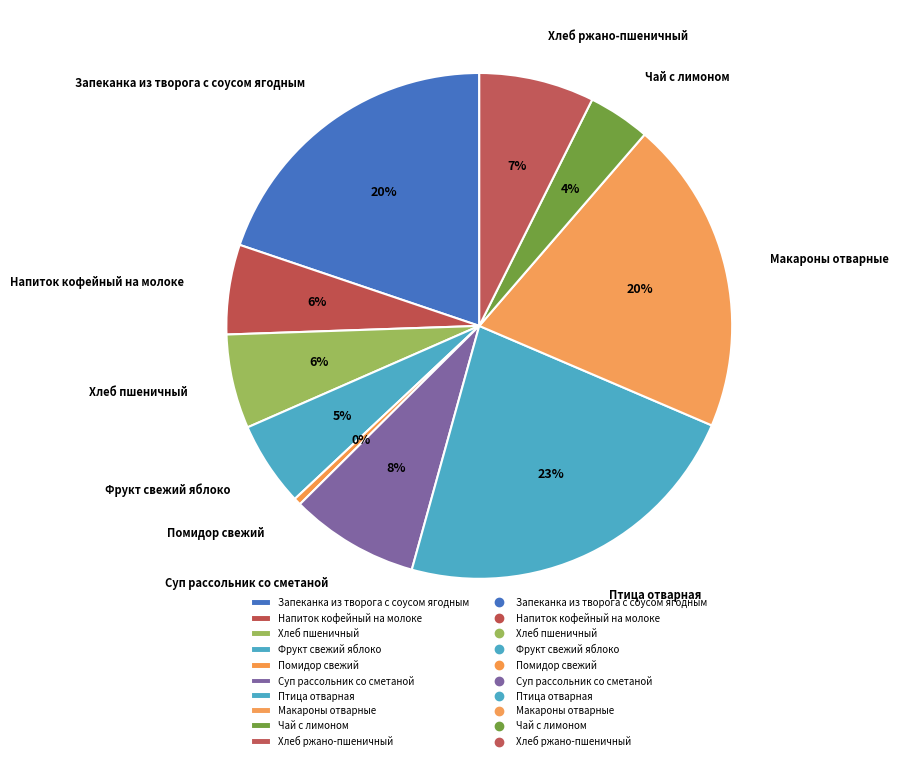

Which slice is the smallest?

Помидор свежий